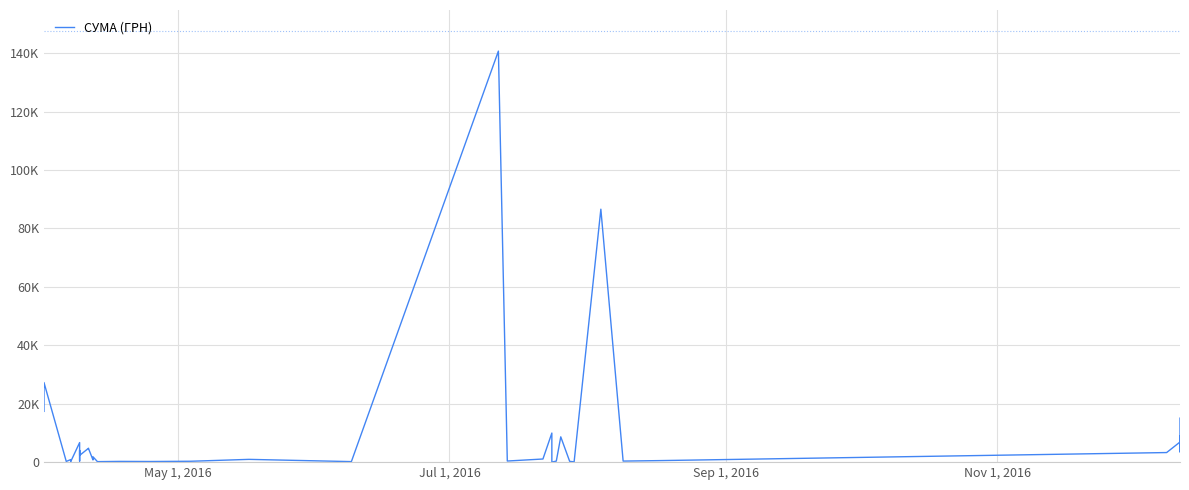

How many values exceed 1829?

20